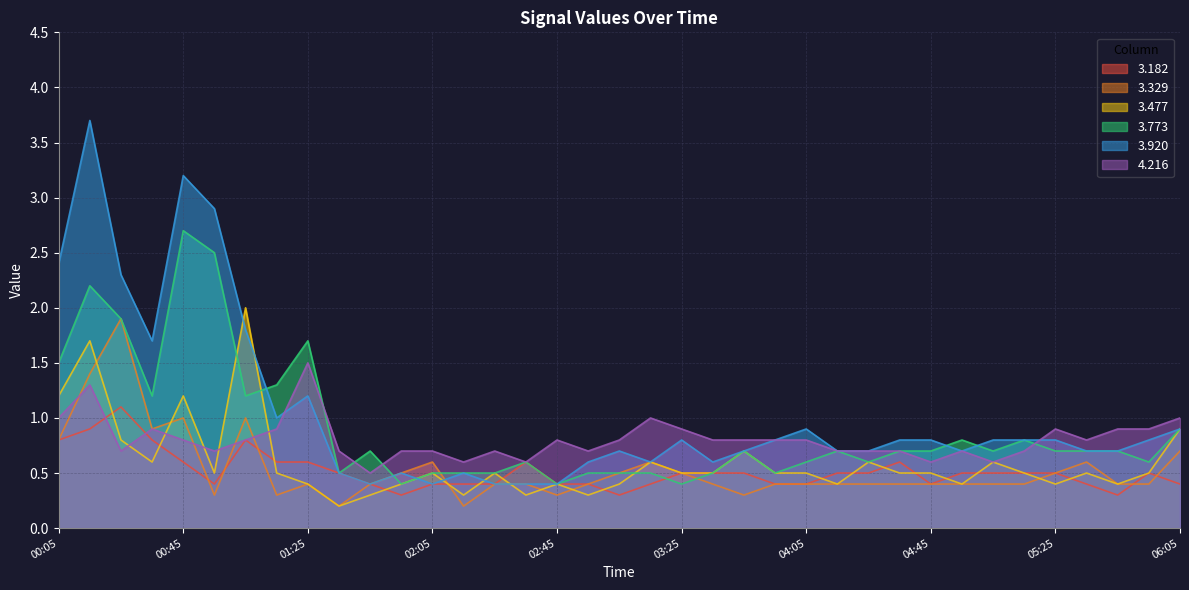

How many data points does each series have?

37